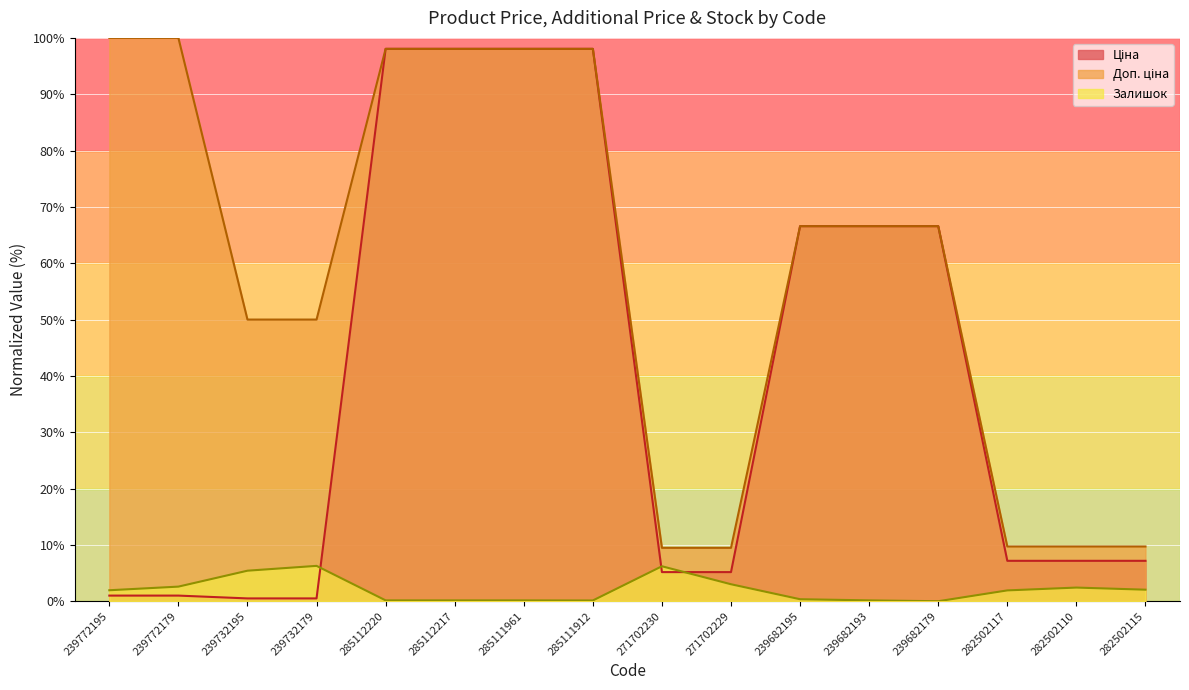

Which series ends up on top after the final intersection of Ціна and Залишок?

Ціна